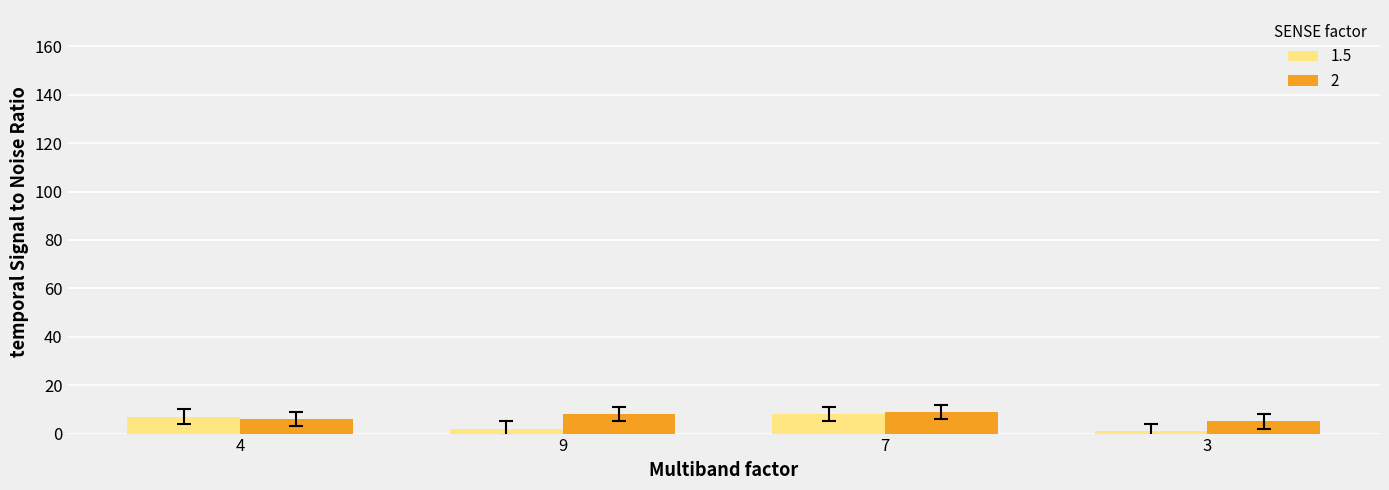

Is the value of 2 at 7 greater than the value of 1.5 at 3?

Yes